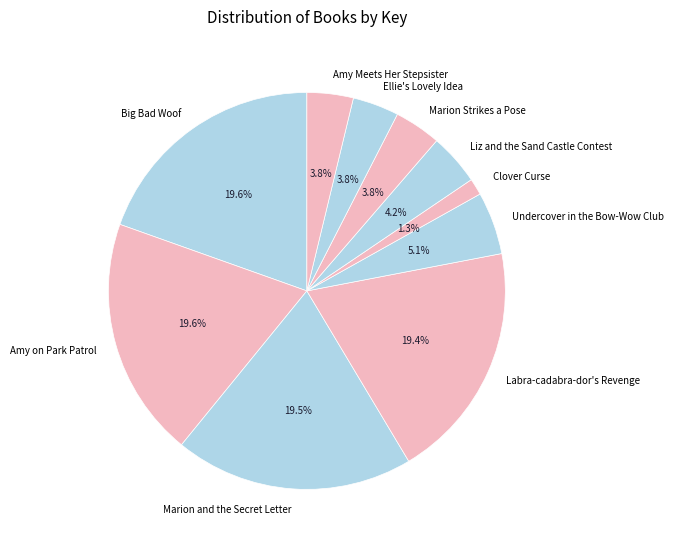

Is there a majority slice in this chart?

No